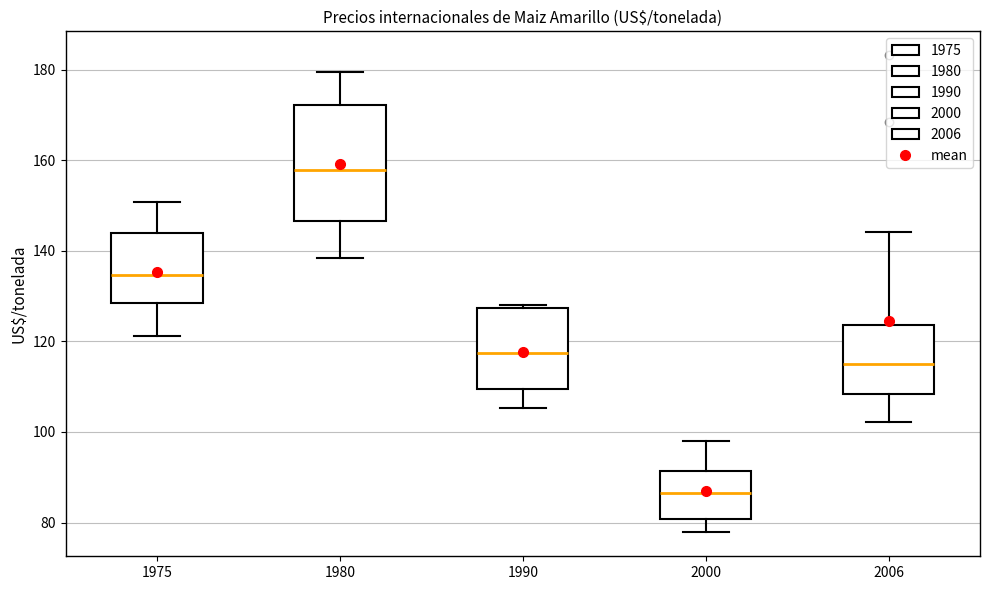

Reading left to right, read every box against the y-axis: the position of its median line, the range the box covers, and the ends of its whiskers. The values are not printed on the chart, so give them approximately, as read against the axis.

1975: median 134, box 128 to 144, whiskers 122 to 150
1980: median 158, box 146 to 172, whiskers 138 to 180
1990: median 118, box 110 to 128, whiskers 106 to 128
2000: median 86, box 80 to 92, whiskers 78 to 98
2006: median 116, box 108 to 124, whiskers 102 to 144